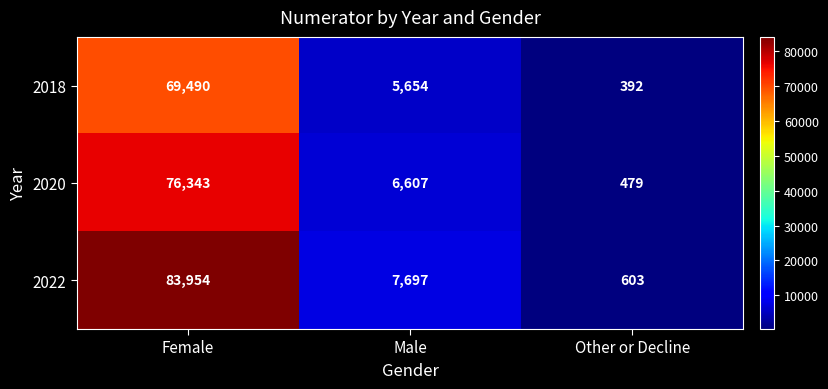

What is the sum of all 2020 values?

83429